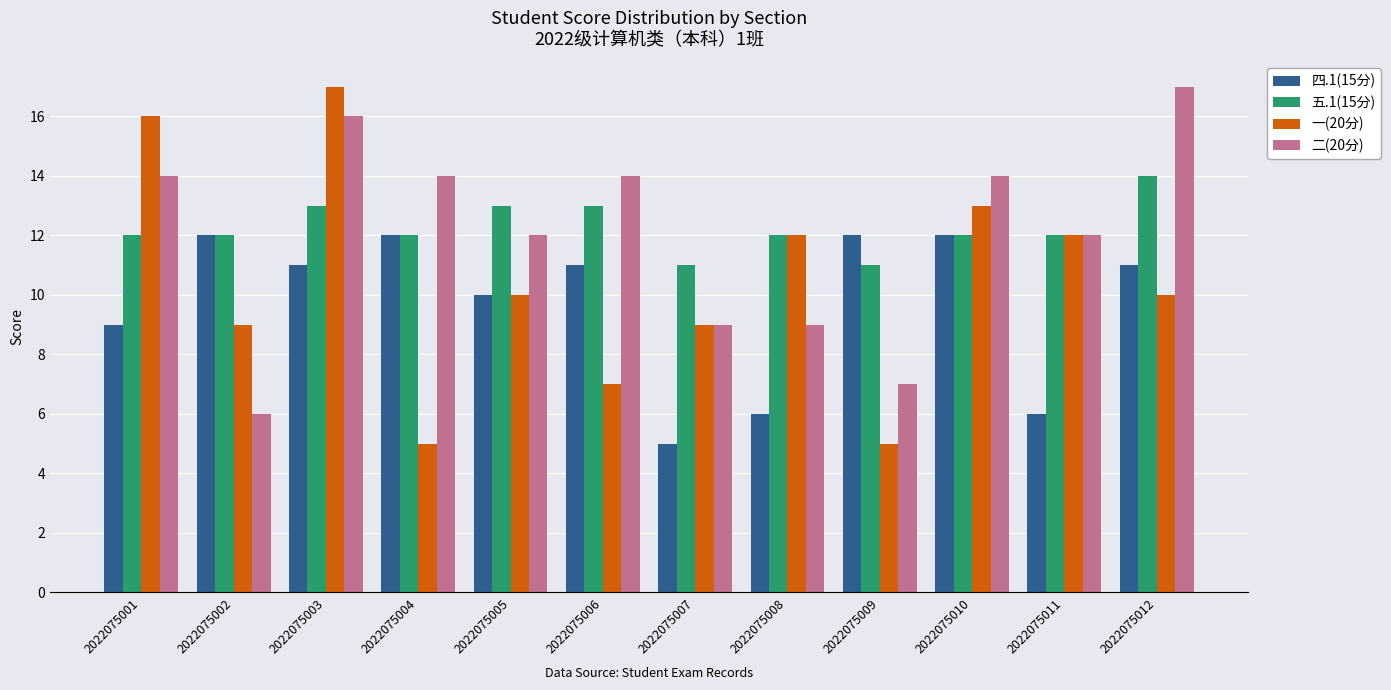

At 2022075001, list the series in order from smallest to largest.

四.1(15分), 五.1(15分), 二(20分), 一(20分)